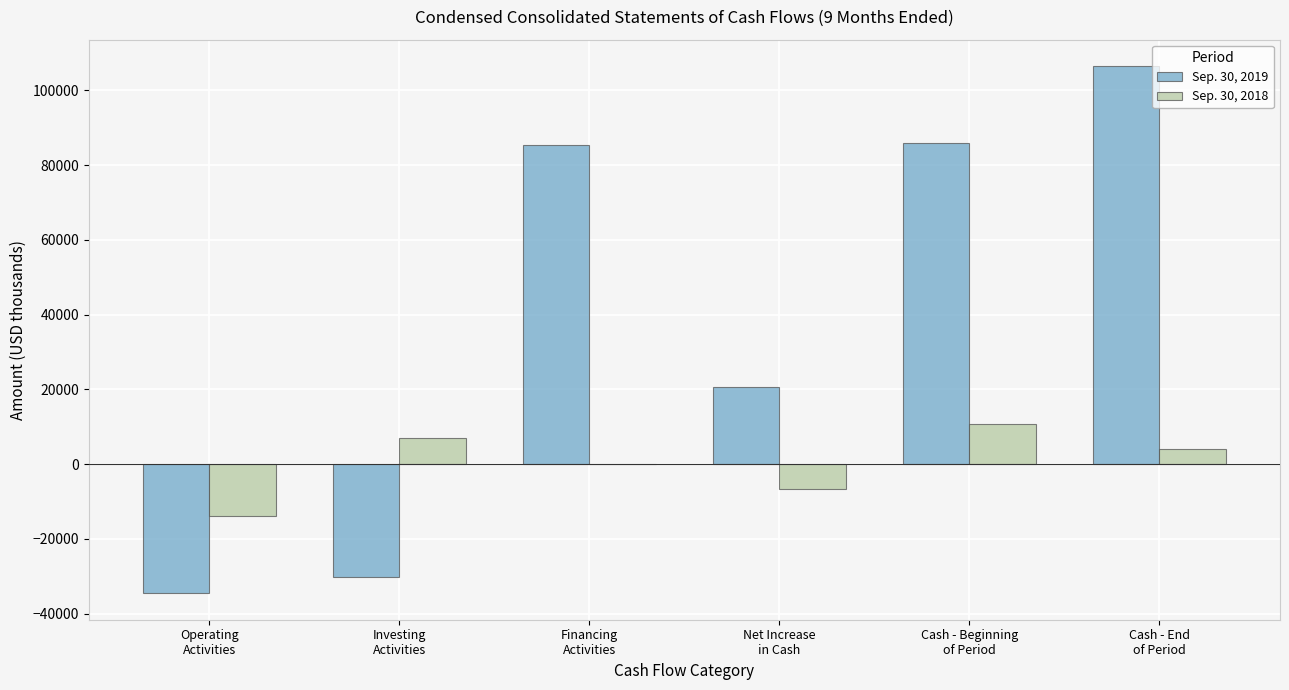

Which series has the widest spread of values?

Sep. 30, 2019